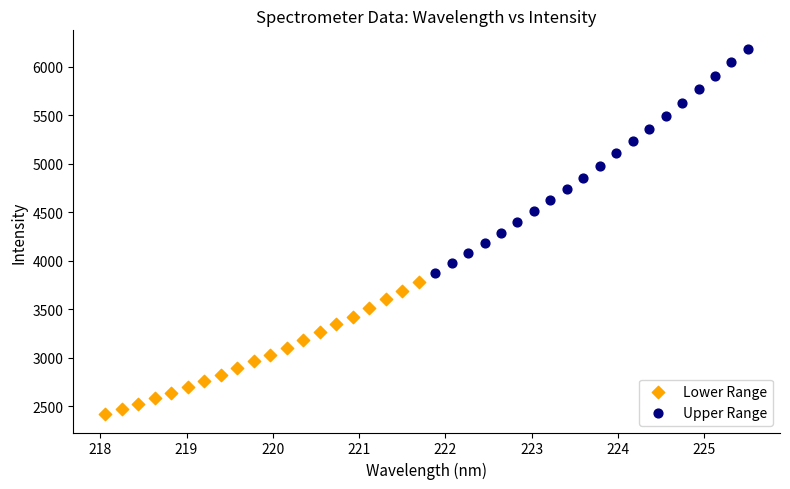

Which series reaches the minimum Y coordinate?

Lower Range